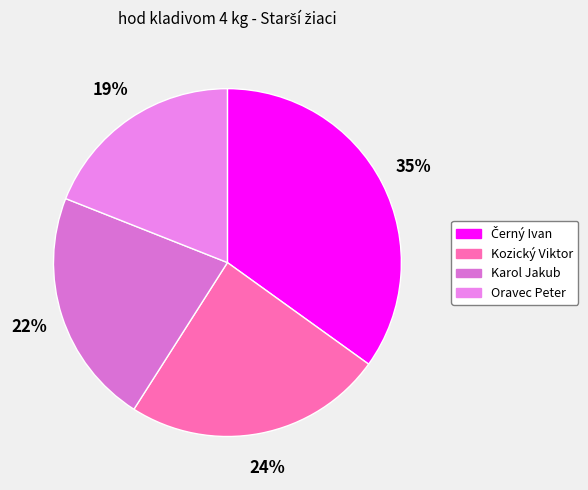

The Kozický Viktor slice represents 24% of the pie. True or false?

True